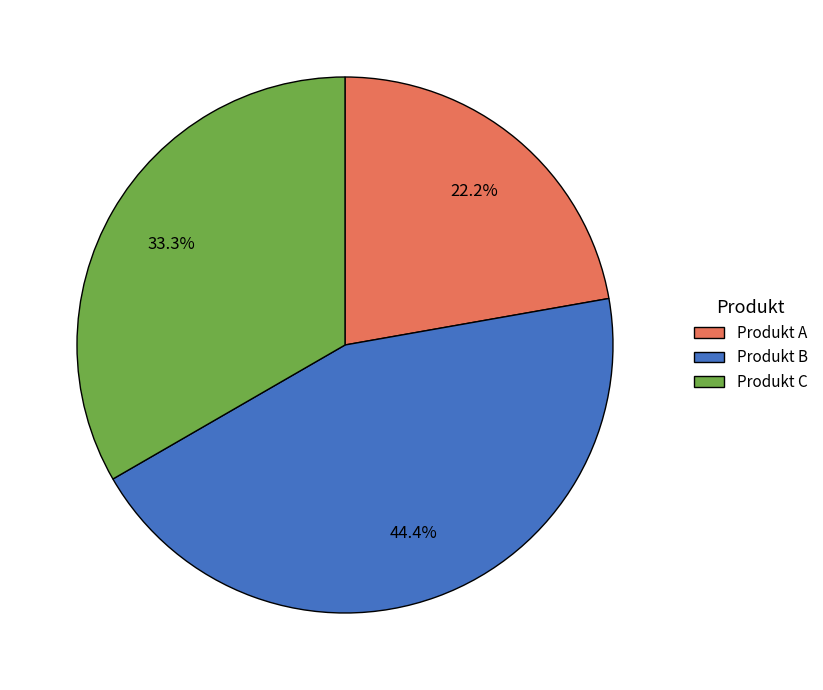

Which category has the smallest portion of the pie?

Produkt A